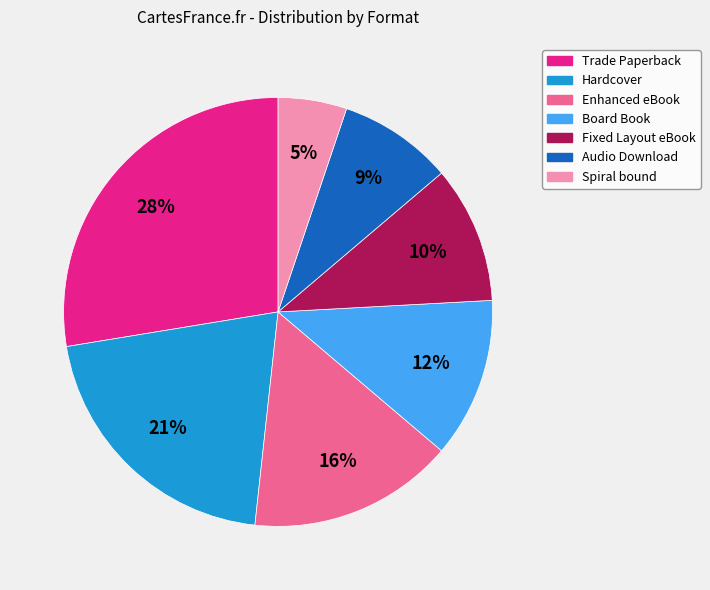

The Spiral bound slice represents 1% of the pie. True or false?

False